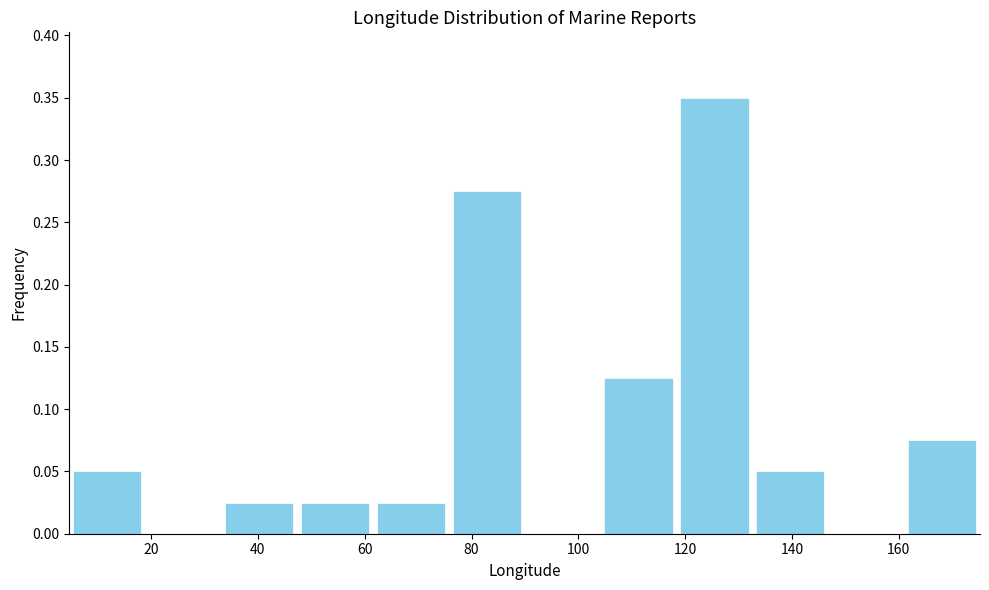

Which range on the x-axis has the tallest bar?

118 to 132